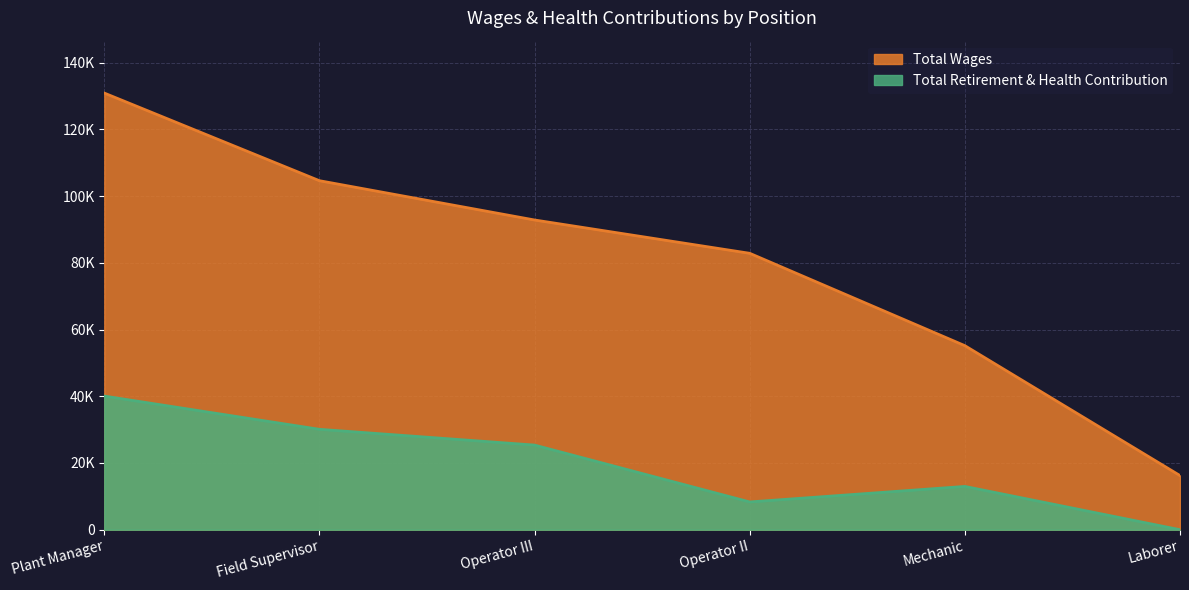

How many values in the Total Wages series exceed 92855?

2